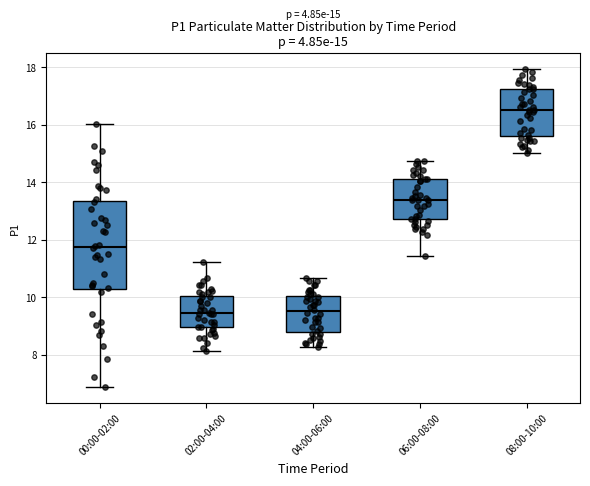

Comparing the boxes themselves (not the whiskers), which one is the tallest?

00:00-02:00